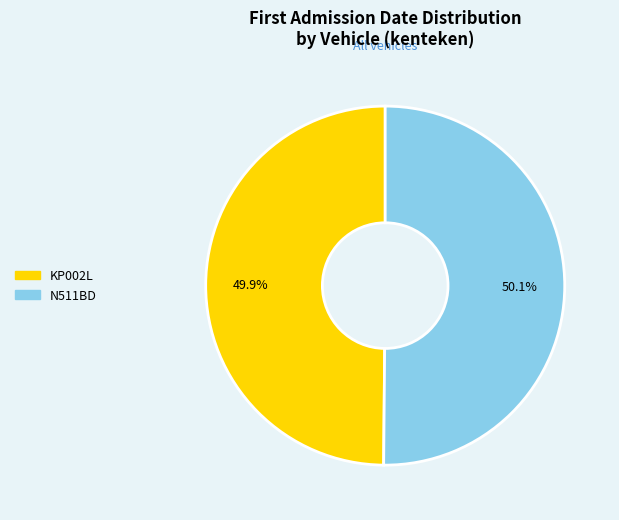

Does any single category account for the majority?

Yes